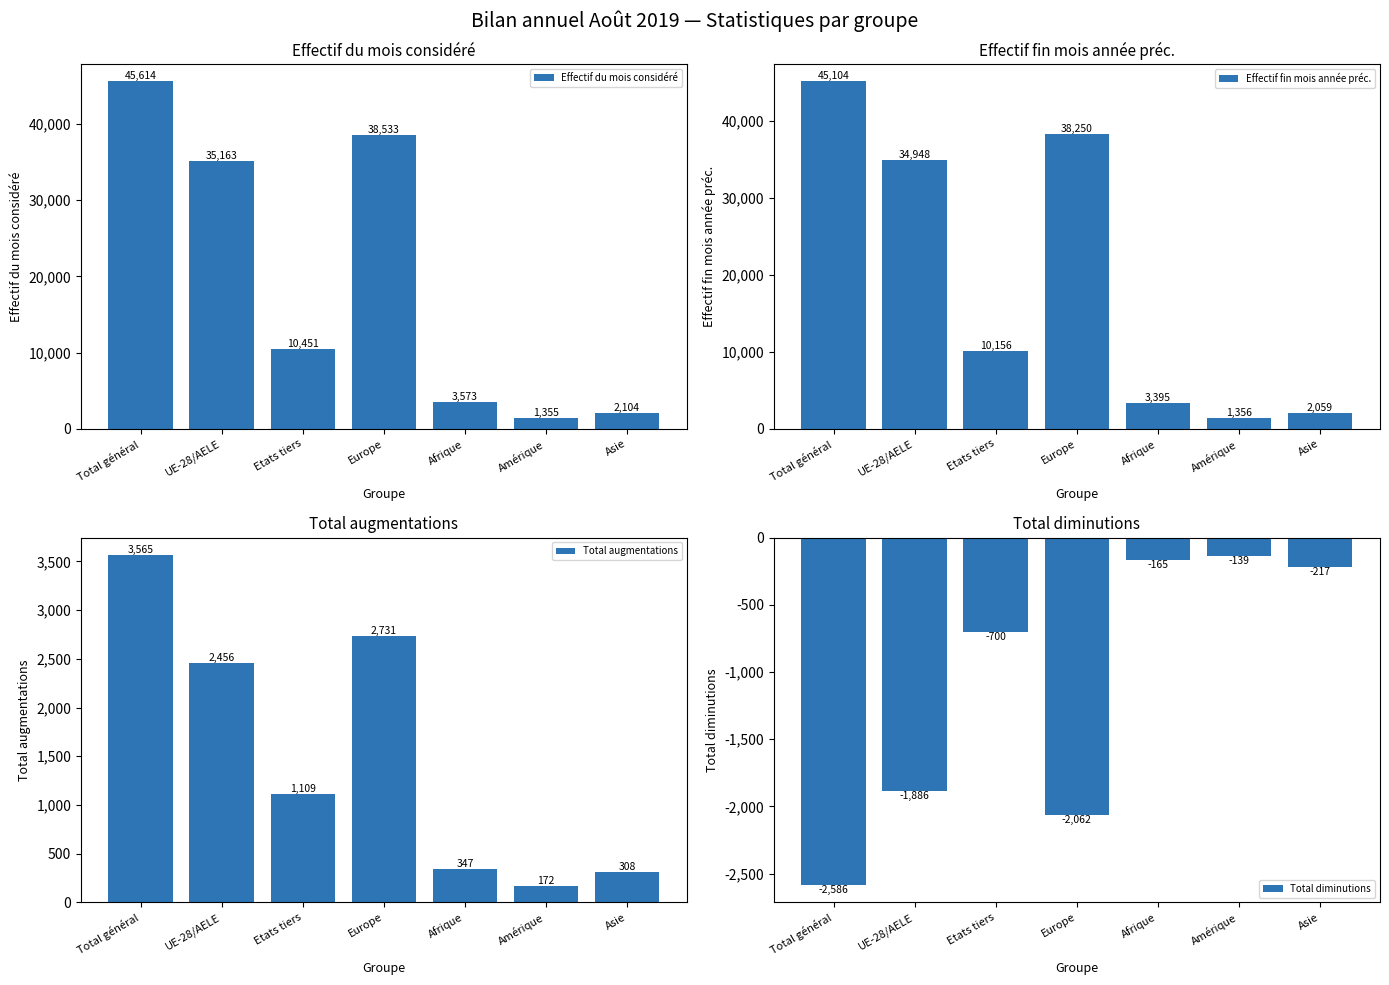

What is the difference between the second highest and minimum values in the Total diminutions series?

2421